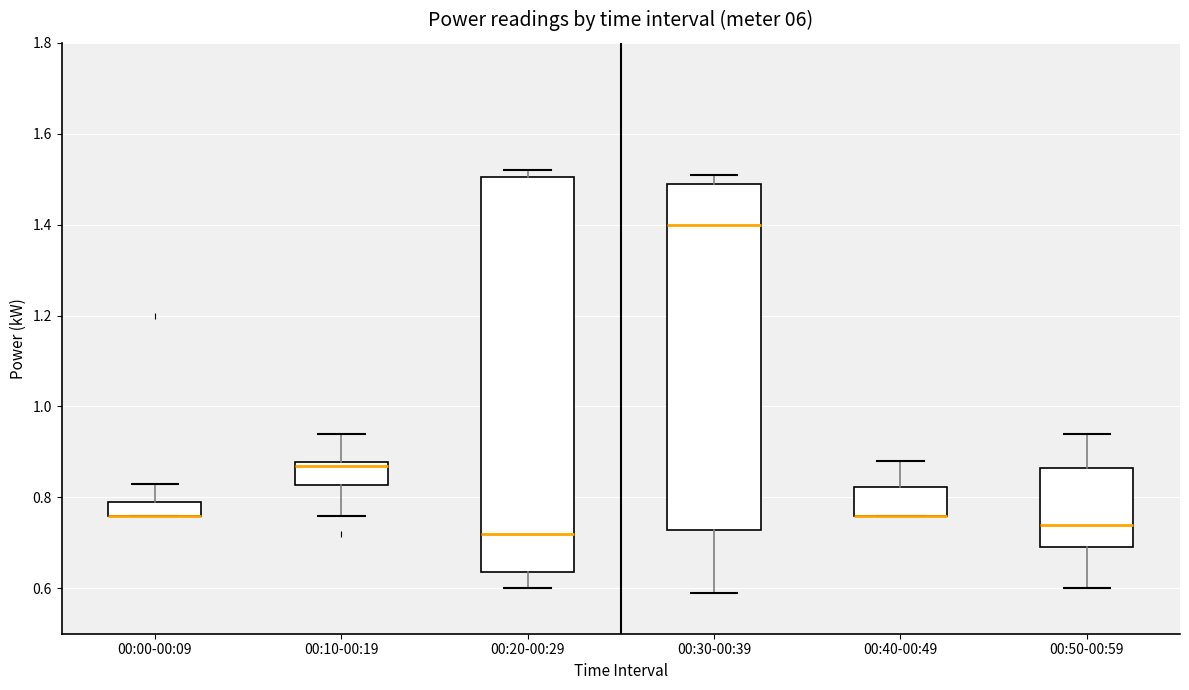

Reading left to right, transcribe this box plot: for each box, give where its median line is, the range the box spans, and where its two whiskers end, as read against the y-axis. The values are not printed on the chart, so give them approximately, as read against the axis.

00:00-00:09: median 0.76 (drawn on the box's lower edge), box 0.76 to 0.80, whiskers 0.76 to 0.84
00:10-00:19: median 0.88 (just below the box's upper edge), box 0.82 to 0.88, whiskers 0.76 to 0.94
00:20-00:29: median 0.72, box 0.64 to 1.50, whiskers 0.60 to 1.52
00:30-00:39: median 1.40, box 0.72 to 1.50, whiskers 0.60 to 1.52
00:40-00:49: median 0.76 (drawn on the box's lower edge), box 0.76 to 0.82, whiskers 0.76 to 0.88
00:50-00:59: median 0.74, box 0.70 to 0.86, whiskers 0.60 to 0.94